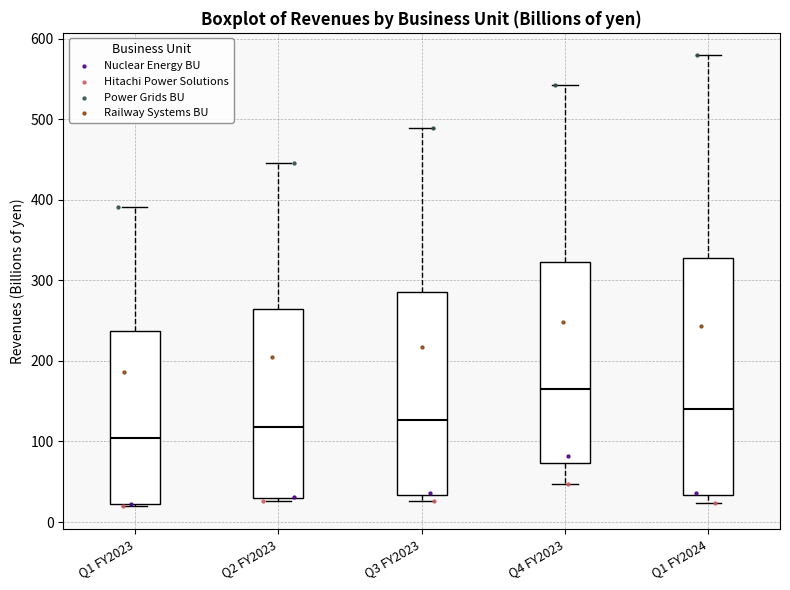

Which box's median line is the highest?

Q4 FY2023